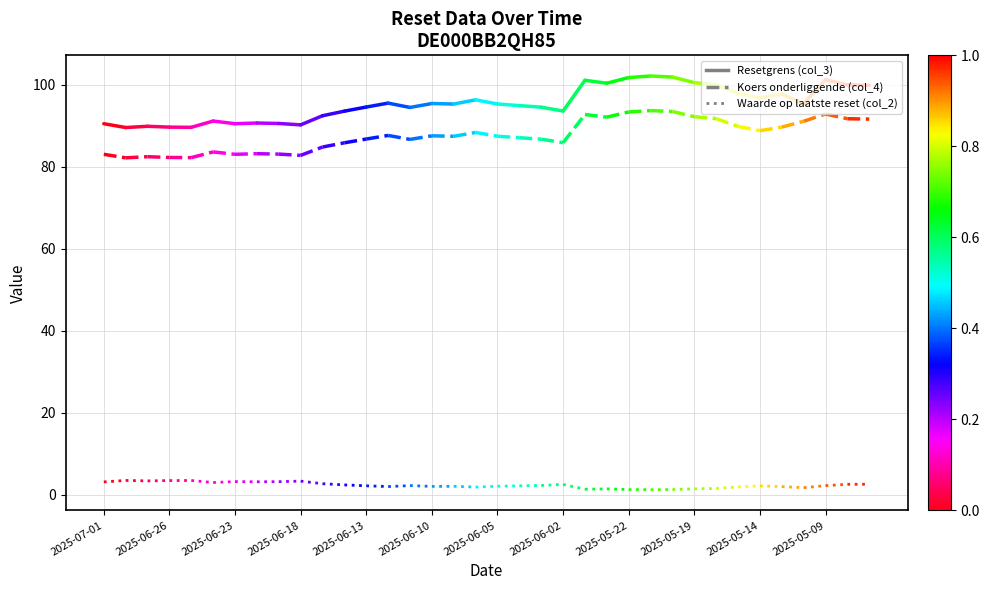

Where does the Koers onderliggende (col_4) series first go above 83?

2025-07-01